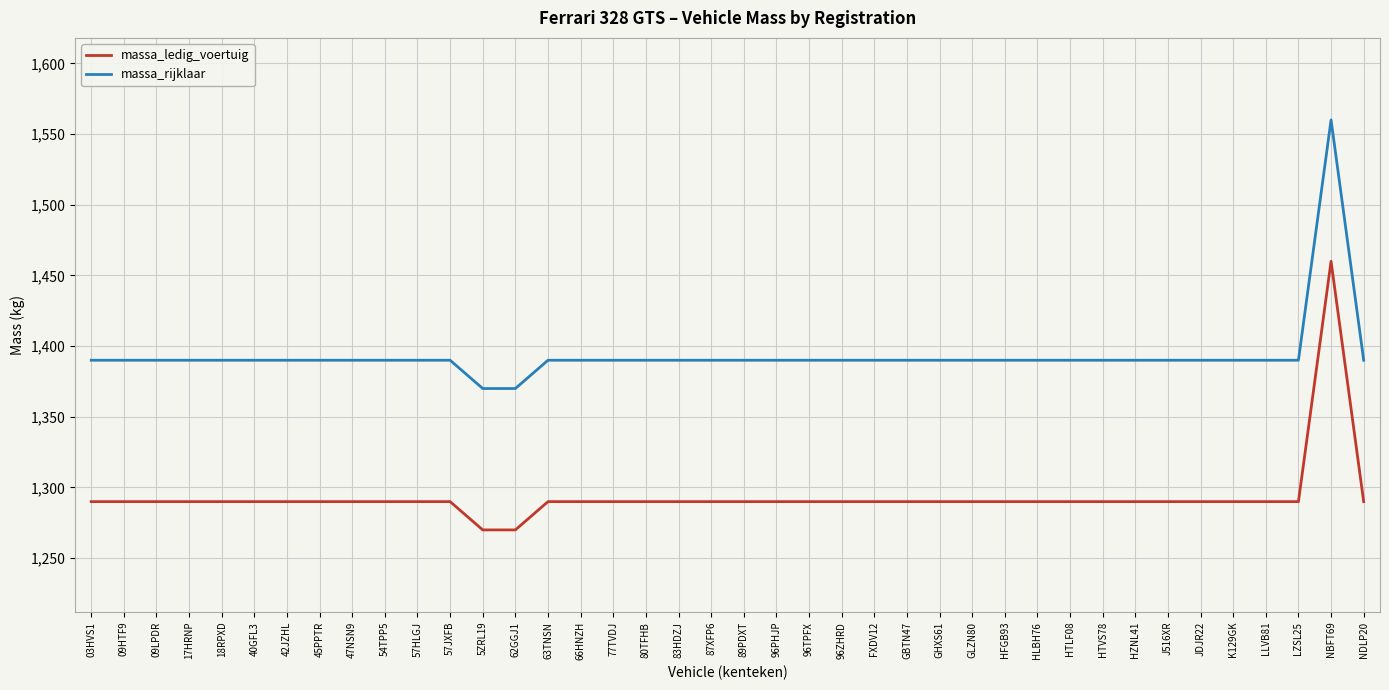

What are all the series names shown in the legend?

massa_ledig_voertuig, massa_rijklaar